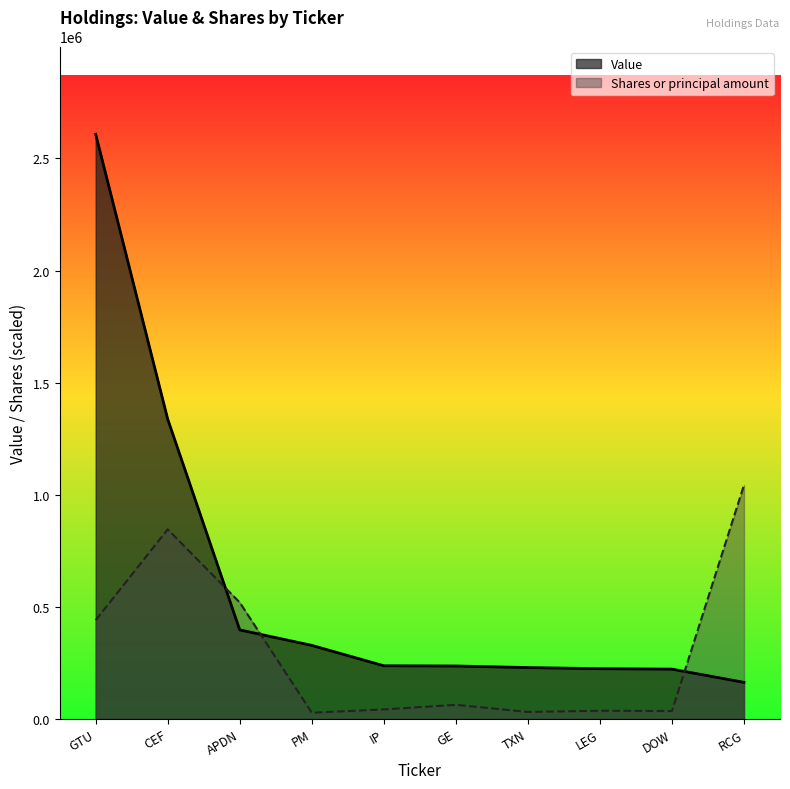

What position from the left is GE?

6